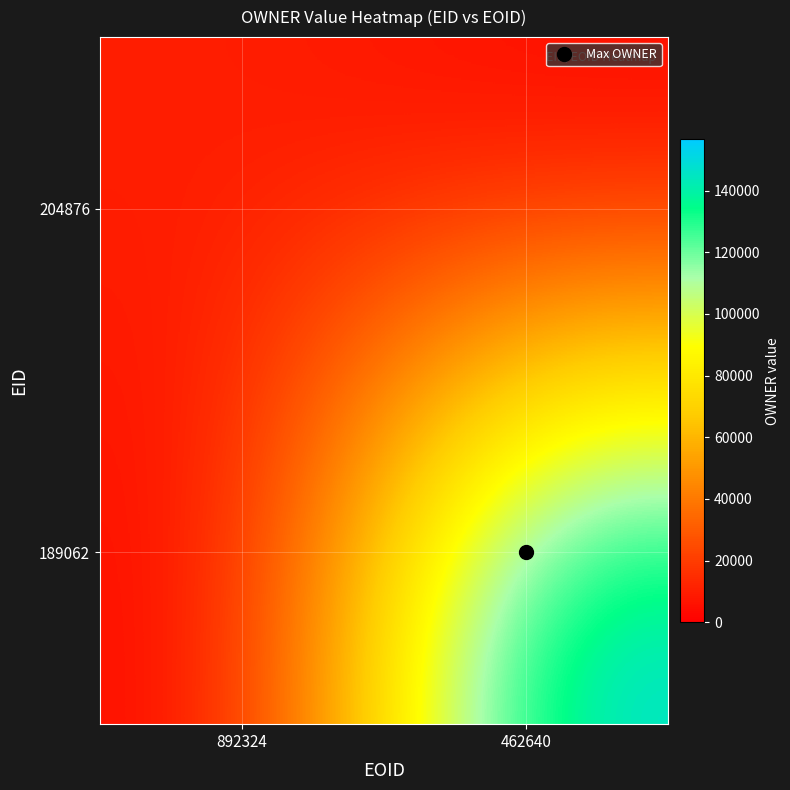

Reading right to left, what are all the values shown in this chart?

204876: 462640=0	892324=10774
189062: 462640=156737	892324=0